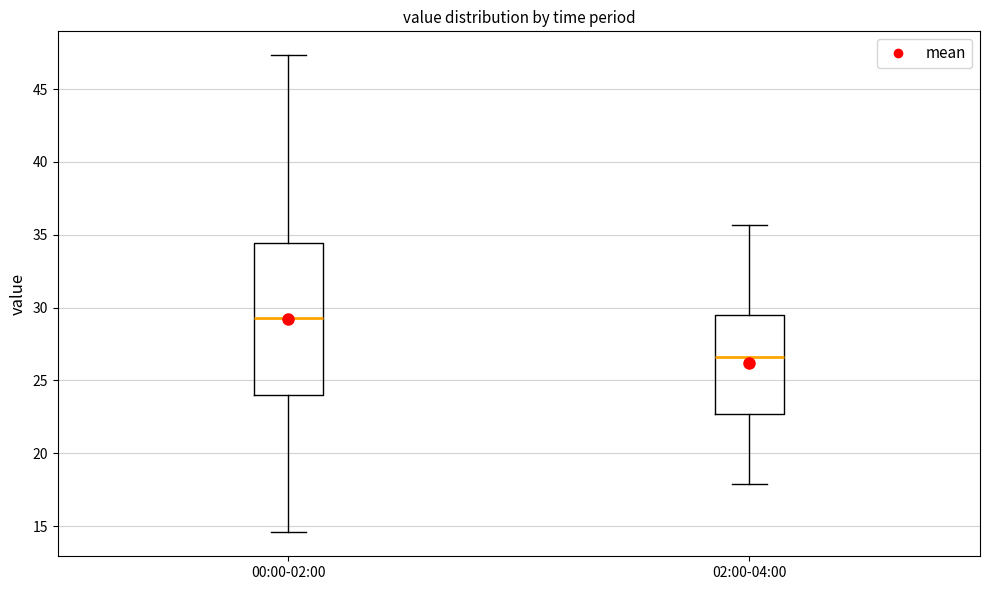

Which box has the lowest median line?

02:00-04:00